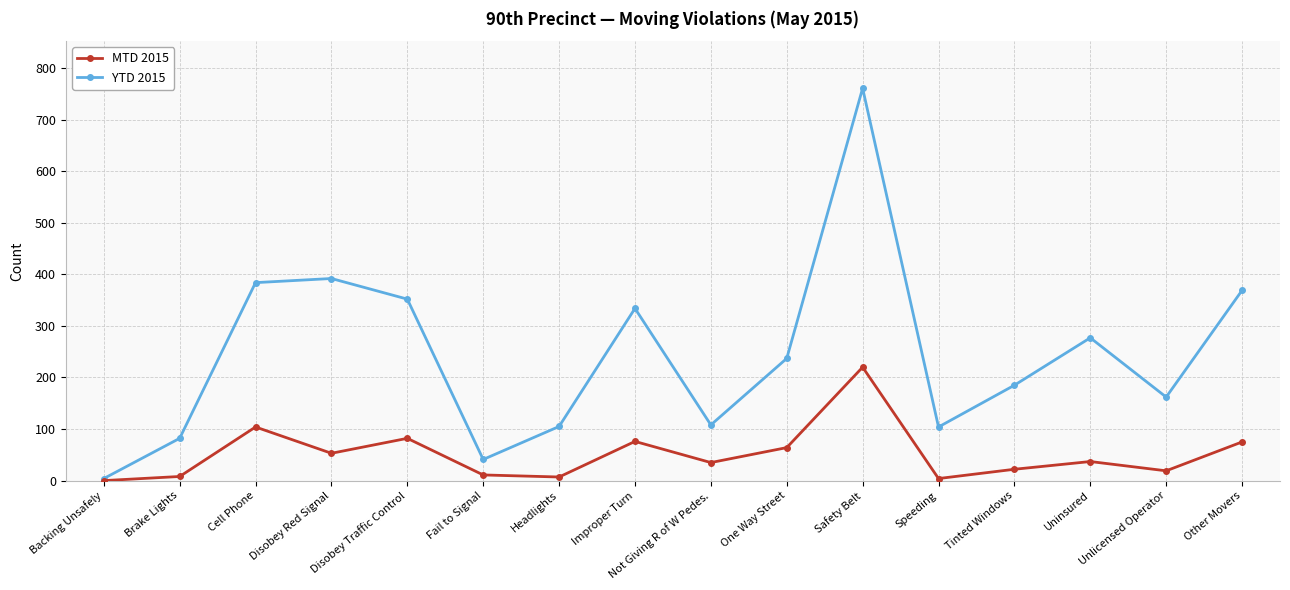

Does the chart have visible grid lines?

Yes